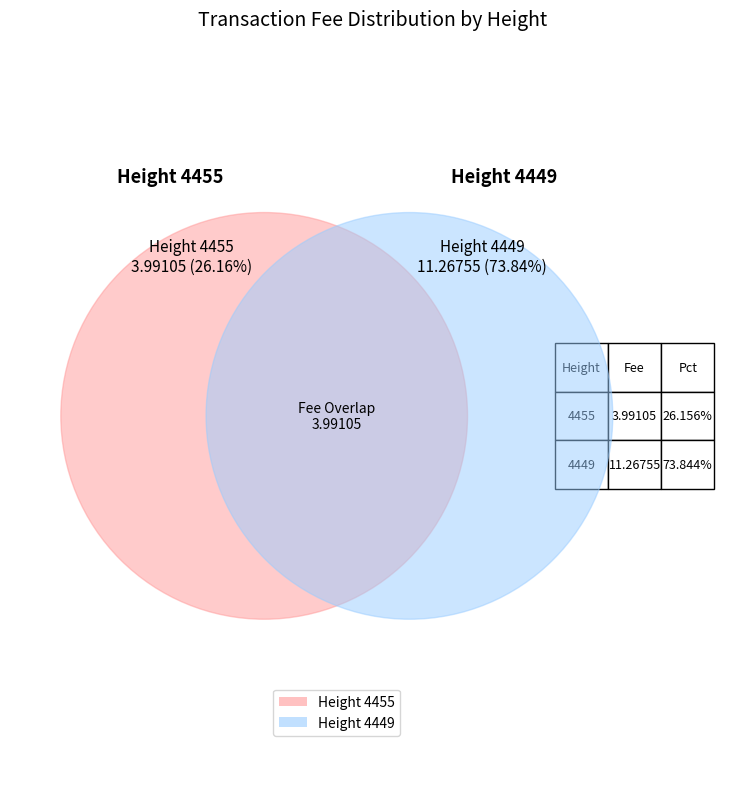

Combined, do 4449 and 4455 account for over 50%?

Yes